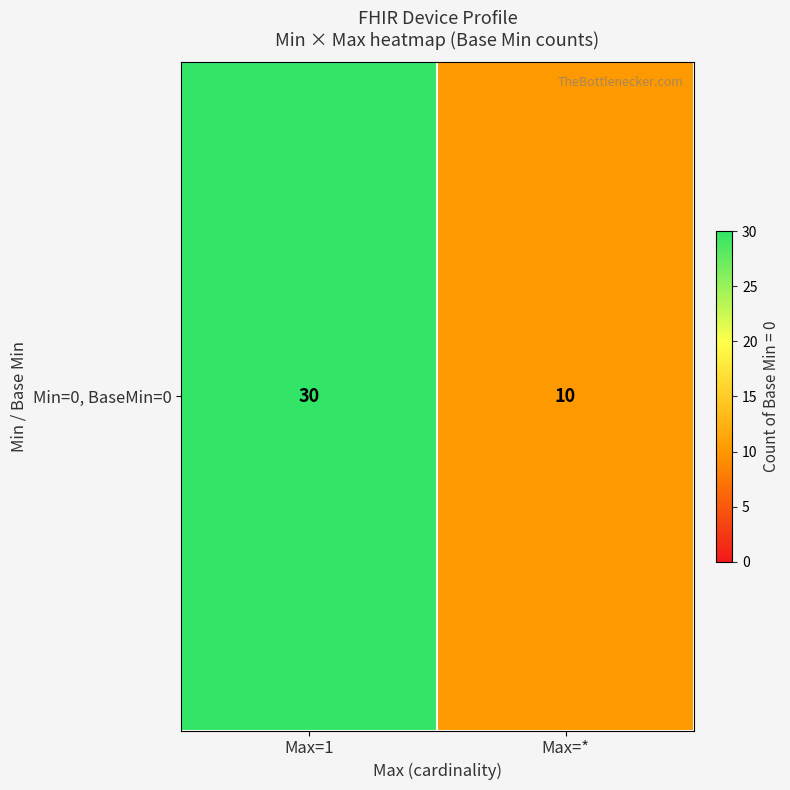

Reading left to right, transcribe all the data shown in this chart.

Max=1=30	Max=*=10